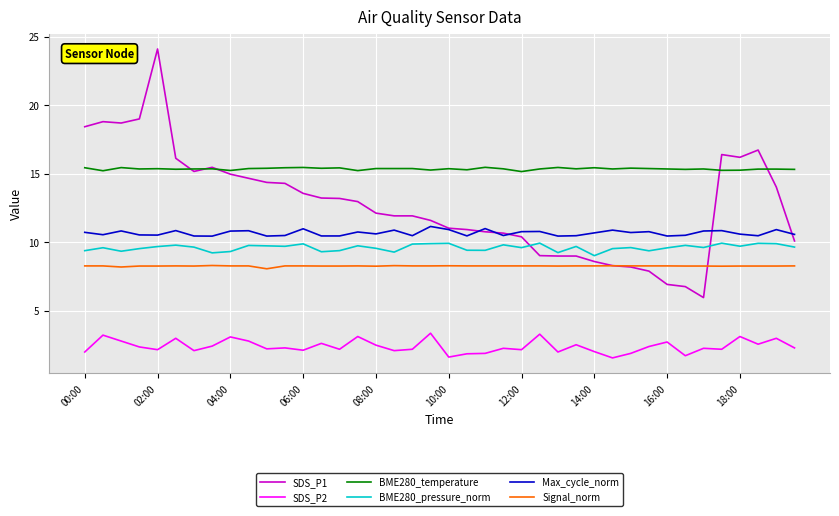

Rank the series by their maximum value, from lowest to highest.

SDS_P2, Signal_norm, BME280_pressure_norm, Max_cycle_norm, BME280_temperature, SDS_P1